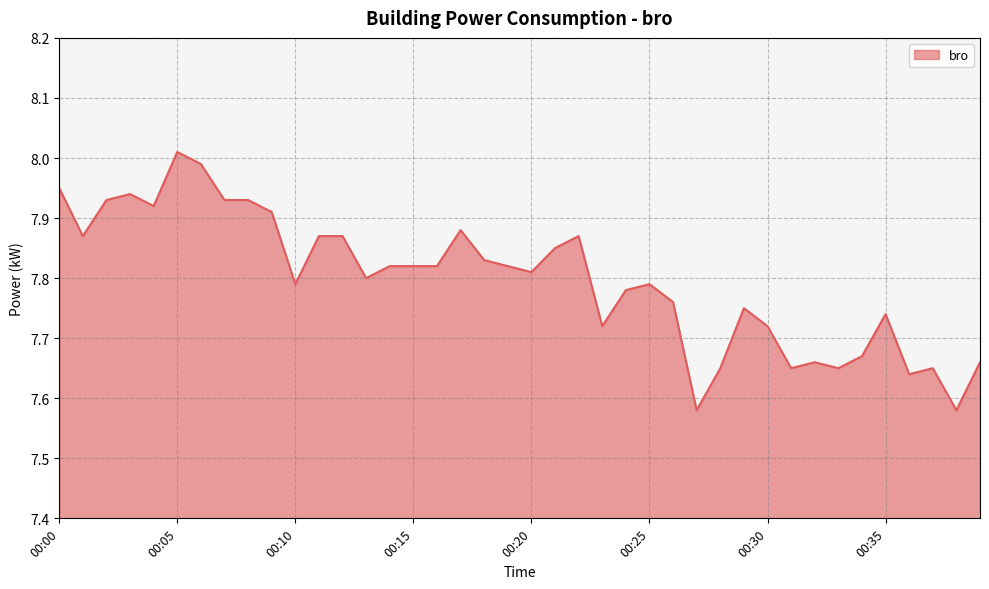

What is the greatest value displayed?

8.0